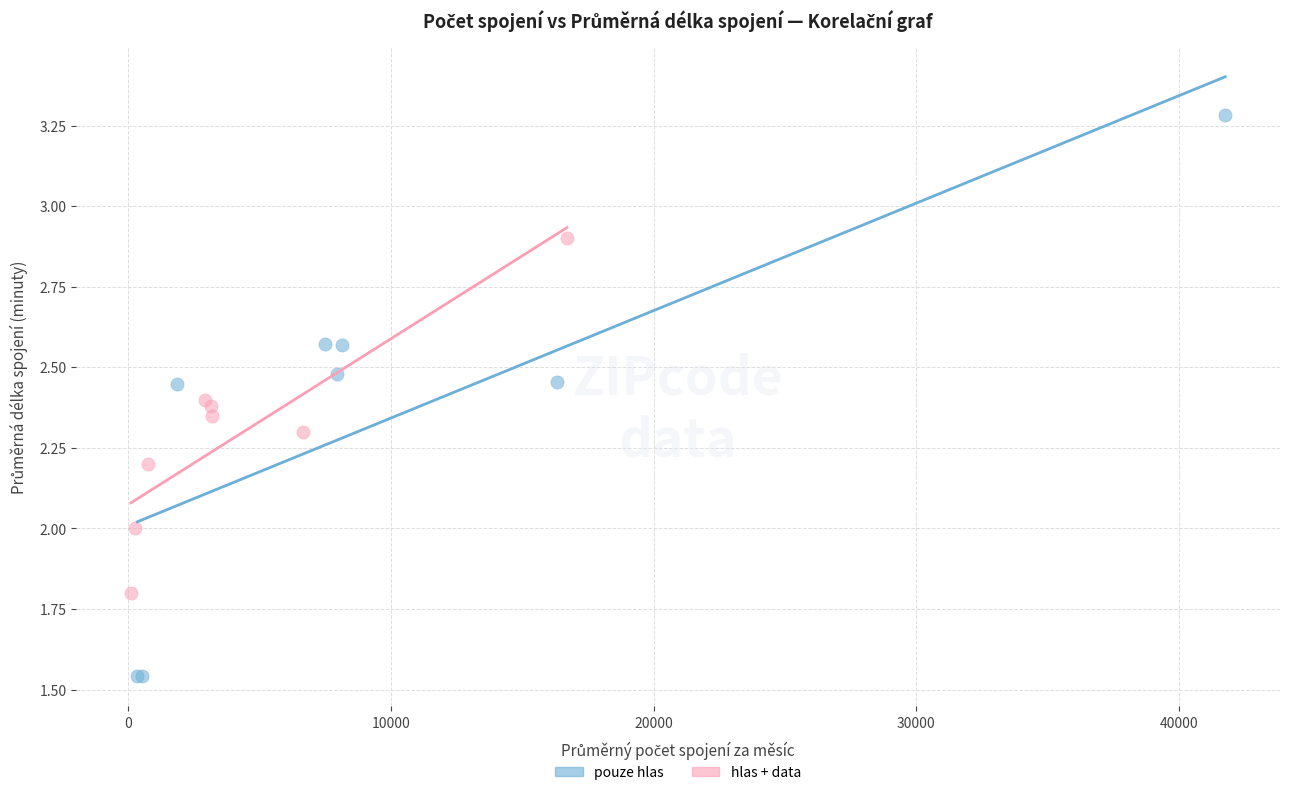

Which series reaches the maximum Y coordinate?

pouze hlas